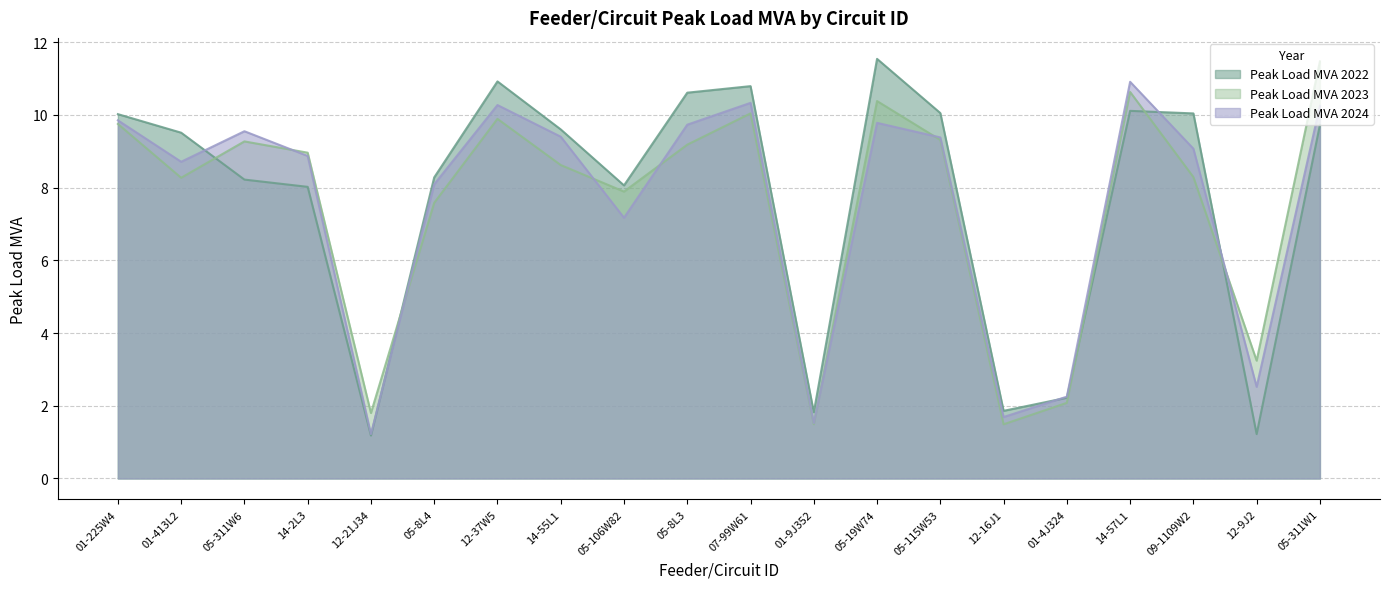

Does the chart have visible grid lines?

Yes